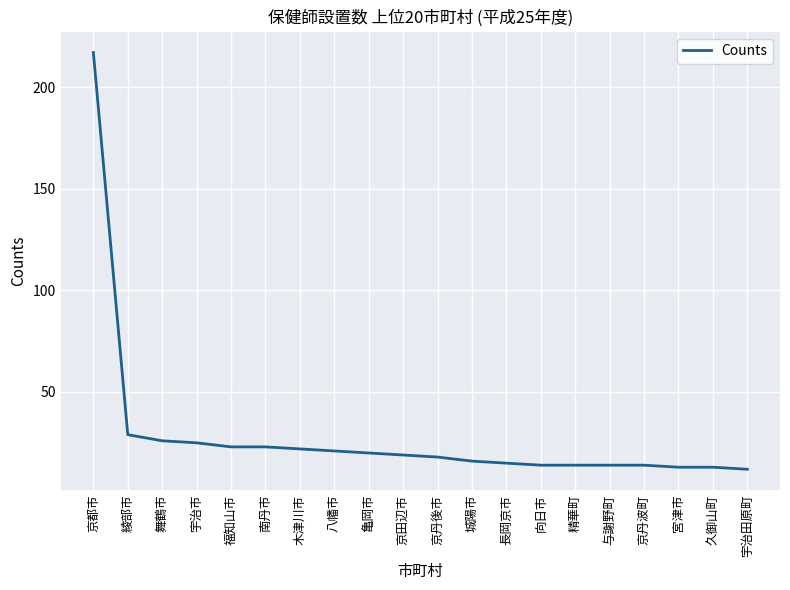

What is the difference between the maximum and minimum values?

205